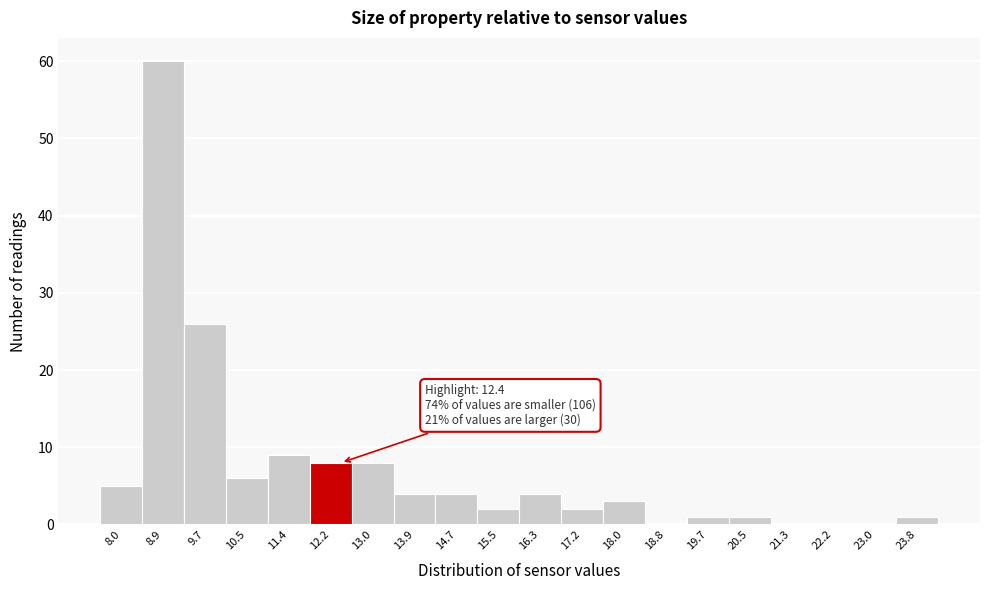

Over which range of the x-axis is the bar tallest?

8.46 to 9.29